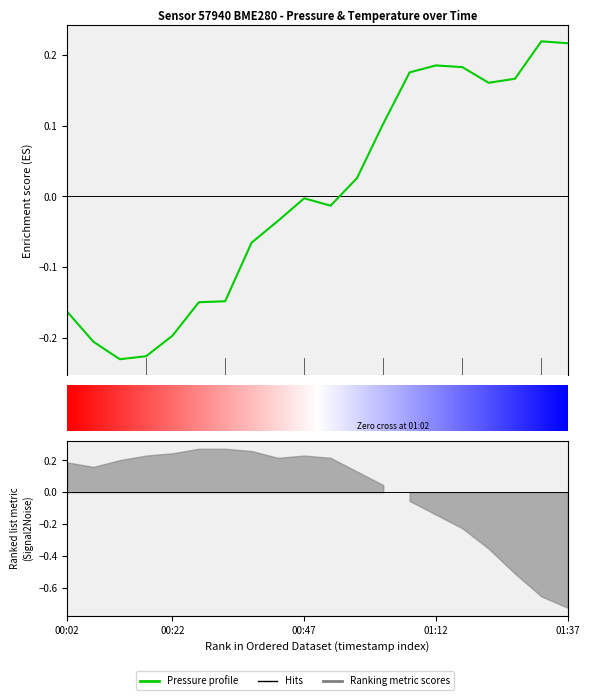

Where is the first local maximum?

00:47